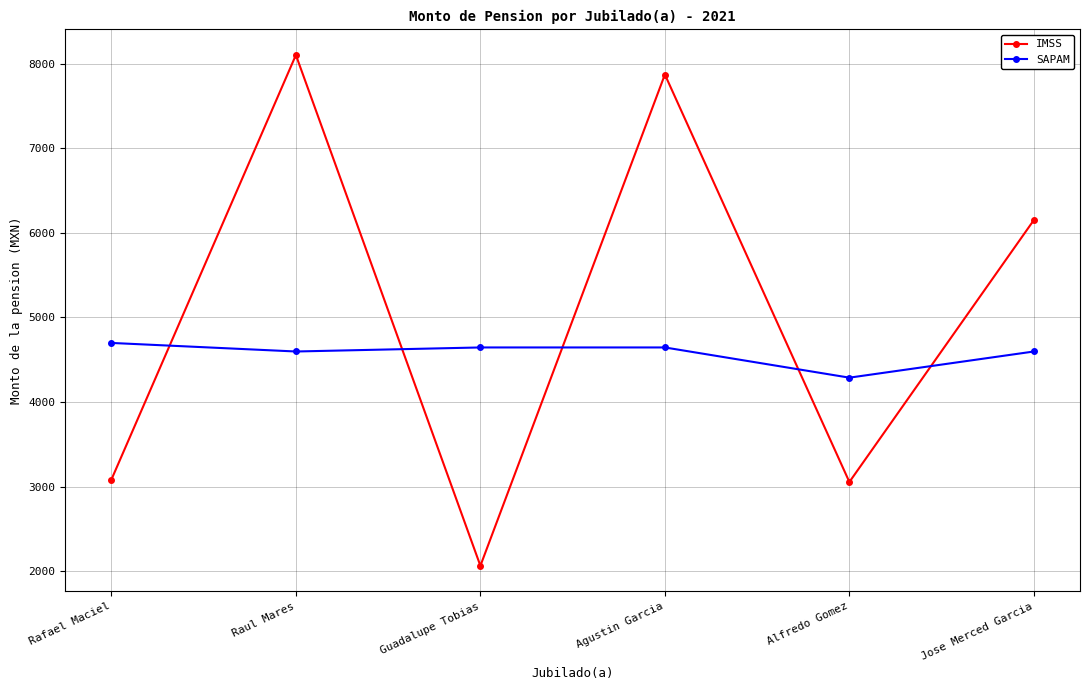

At Agustin Garcia, list the series in order from largest to smallest.

IMSS, SAPAM